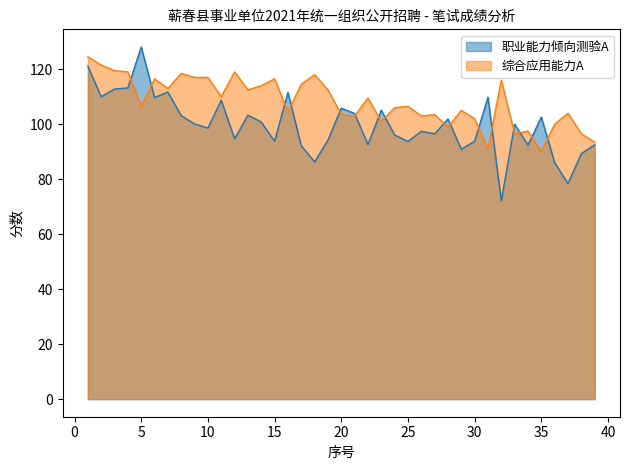

What is the value of the 职业能力倾向测验A point at the 11th from the left?

108.7